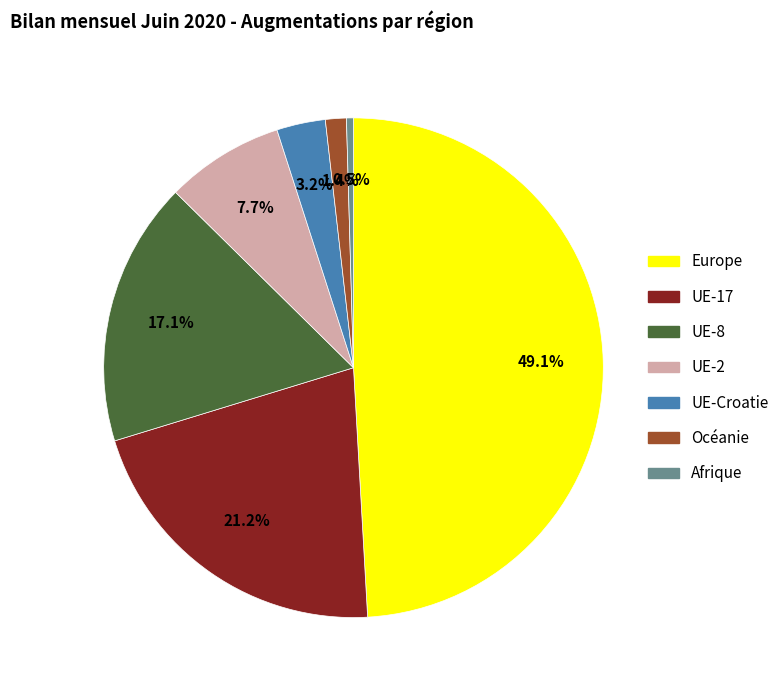

Combined, do Océanie and Europe account for over 50%?

Yes